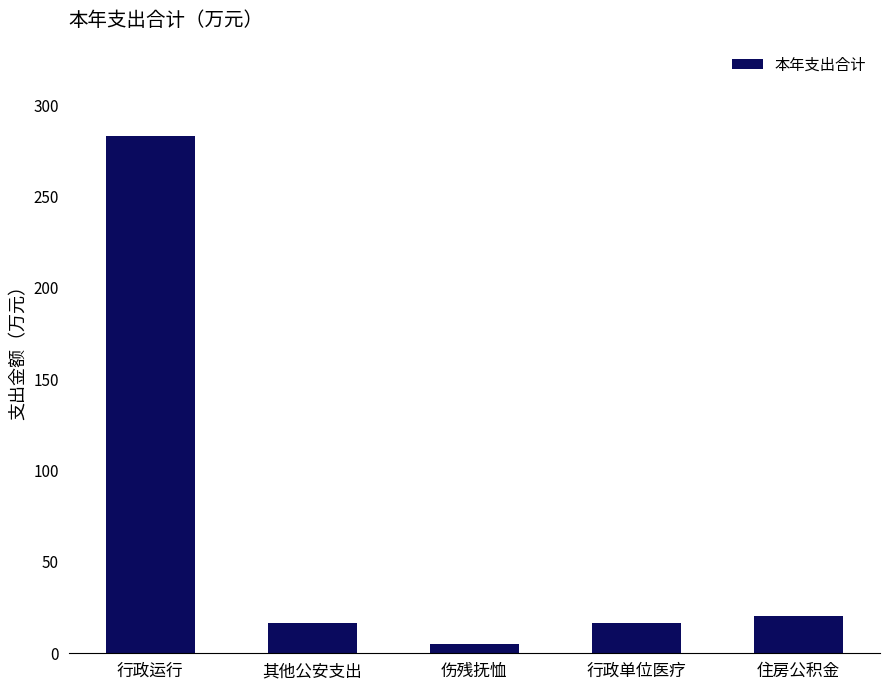

What position from the left is 行政单位医疗?

4